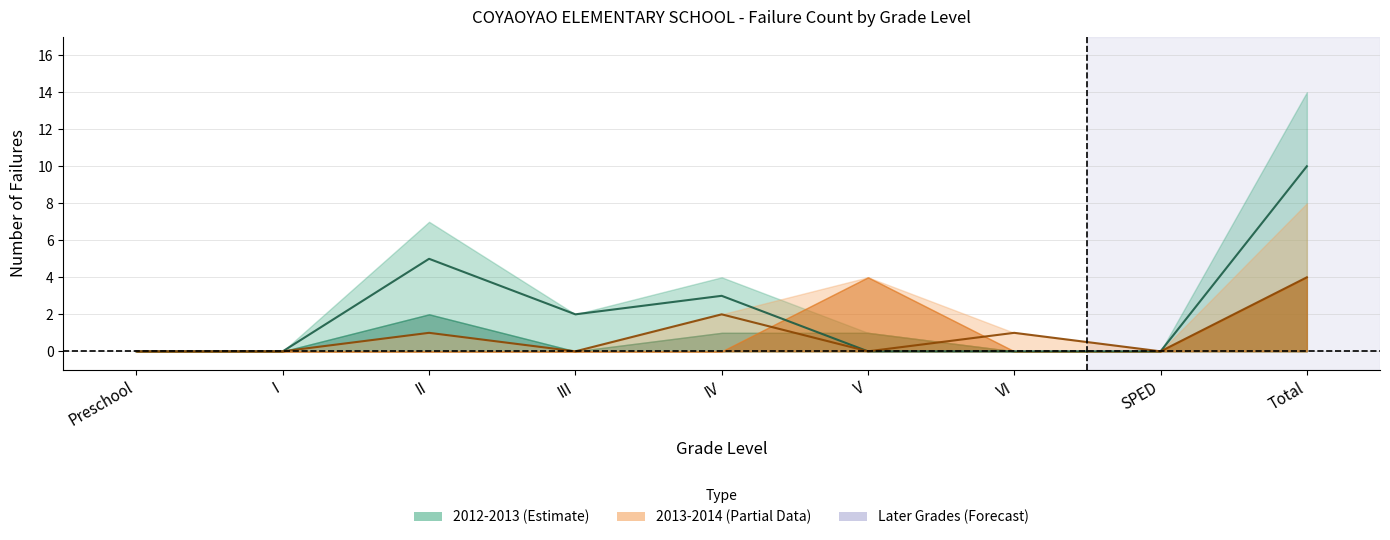

How many distinct data groups are displayed?

2